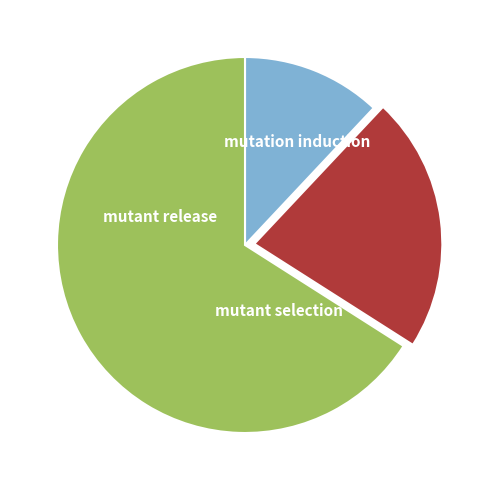

How many slices are in this pie chart?

3